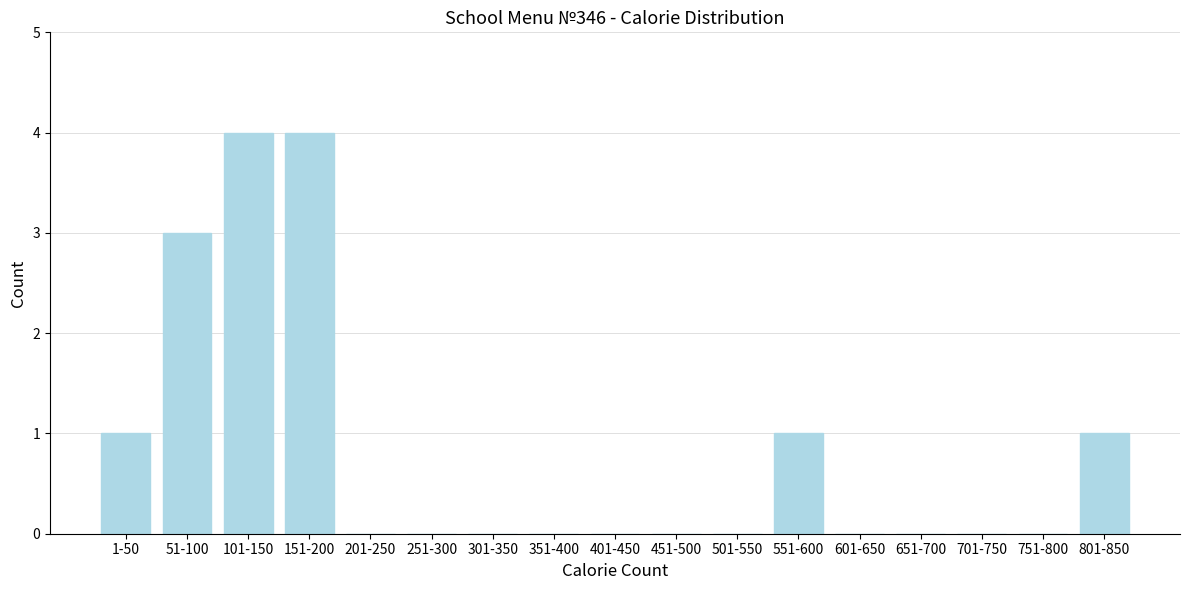

Reading left to right, extract all data points from this chart.

1-50=1	51-100=3	101-150=4	151-200=4	201-250=0	251-300=0	301-350=0	351-400=0	401-450=0	451-500=0	501-550=0	551-600=1	601-650=0	651-700=0	701-750=0	751-800=0	801-850=1